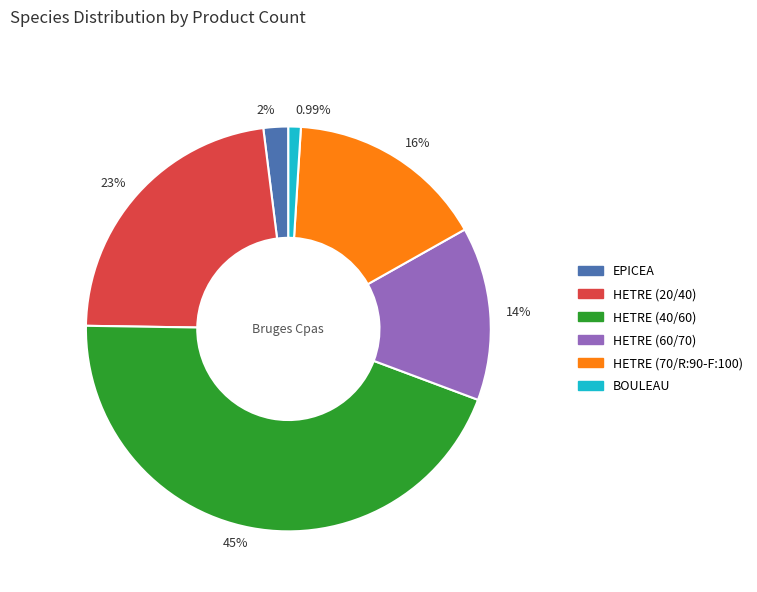

Does 16% account for over 50% of the chart?

No